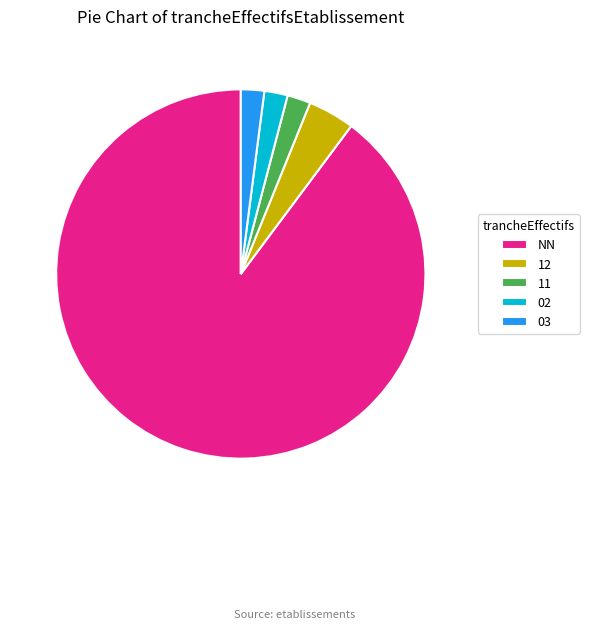

Which category has the biggest portion of the pie?

NN